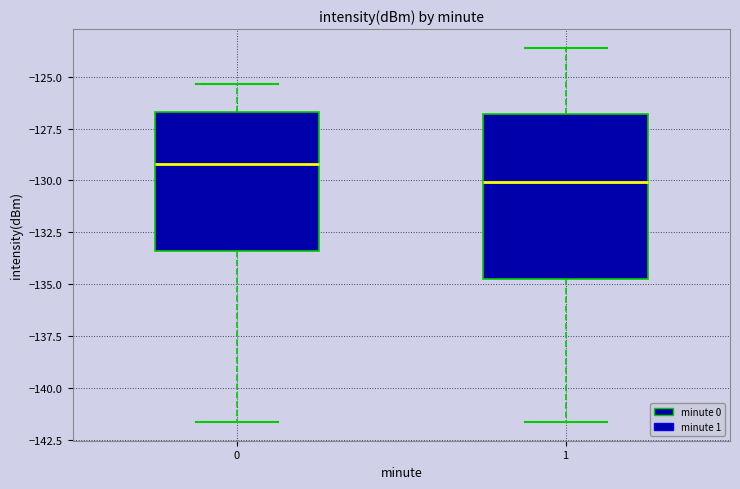

Comparing the boxes themselves (not the whiskers), which one is the tallest?

1